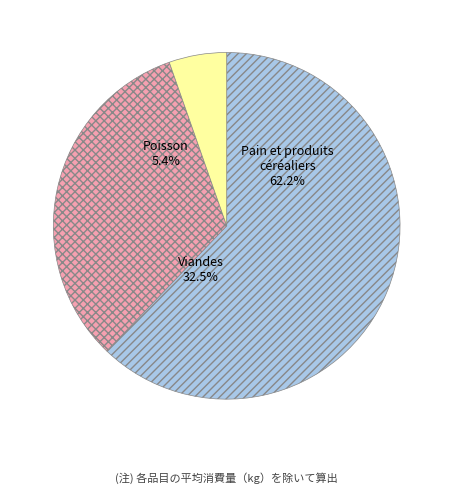

Is the sum of 5112: Viandes and 5113: Poisson greater than half?

No